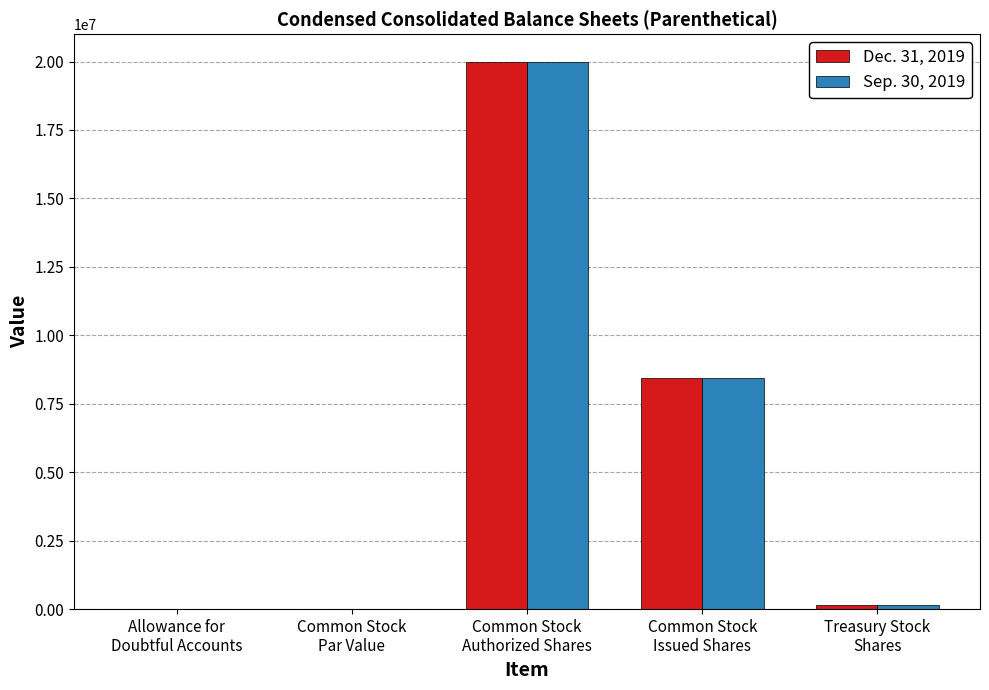

What is the maximum value shown in the chart?

20000000.0